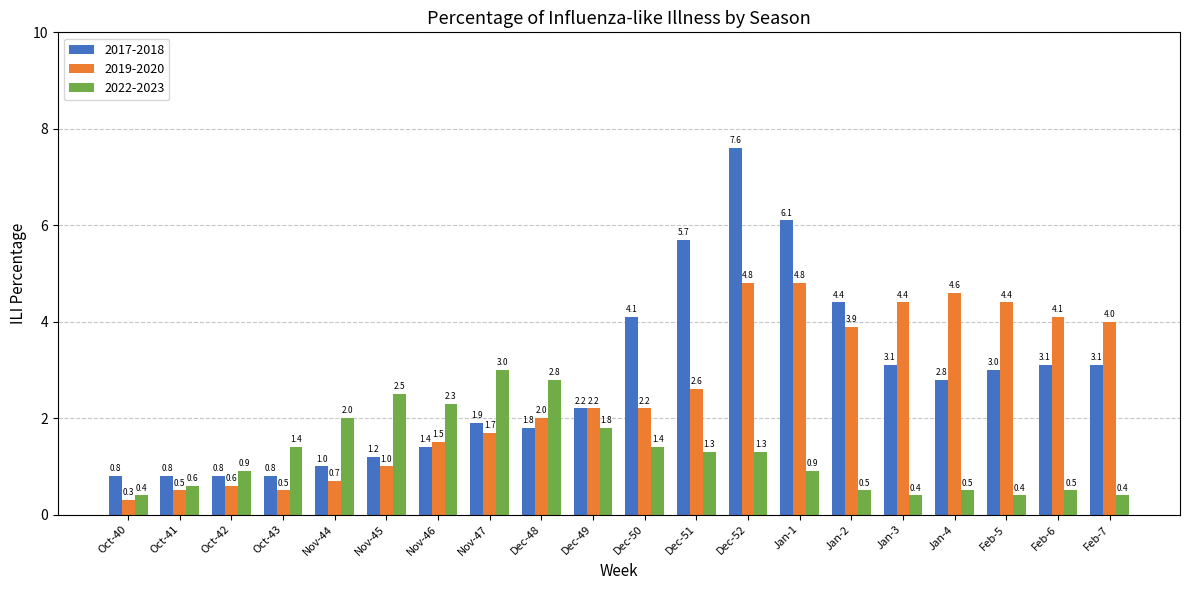

What is the label of the 4th bar from the left?

Oct-43